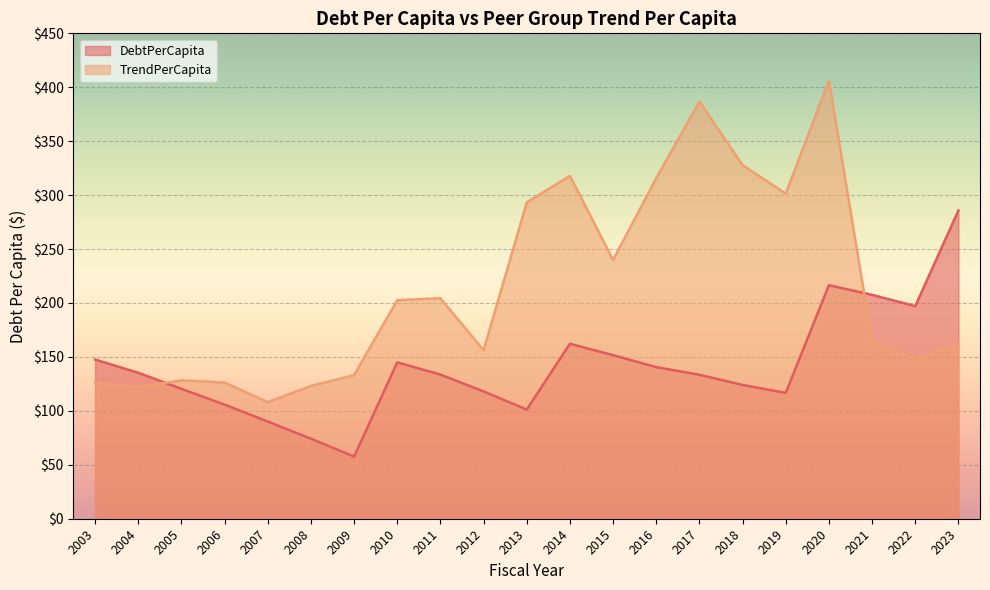

Where does the TrendPerCapita series first go above 164?

2010